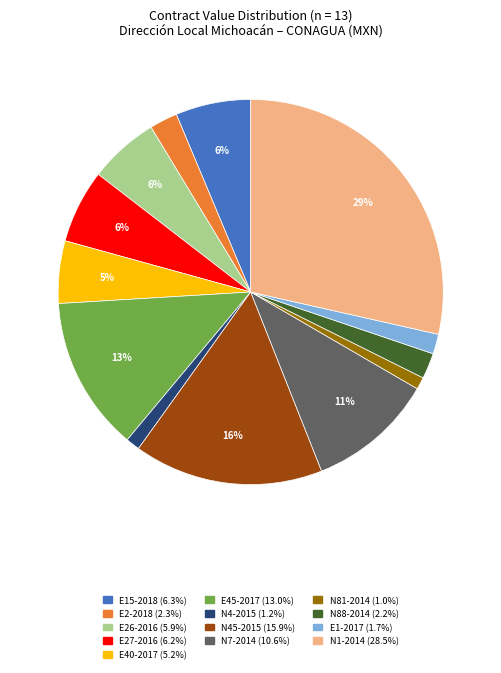

Is there any slice that represents more than half of the pie?

No